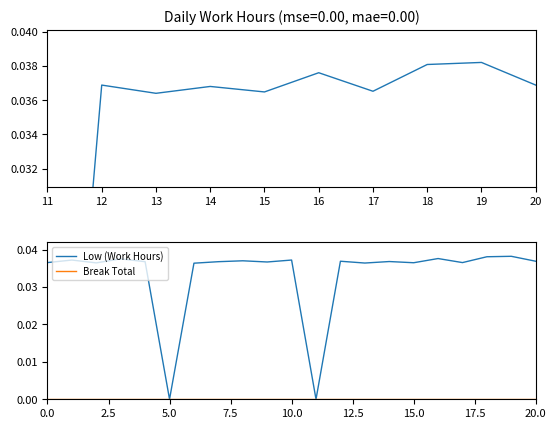

How many values in Low (Work Hours) are above zero?

19